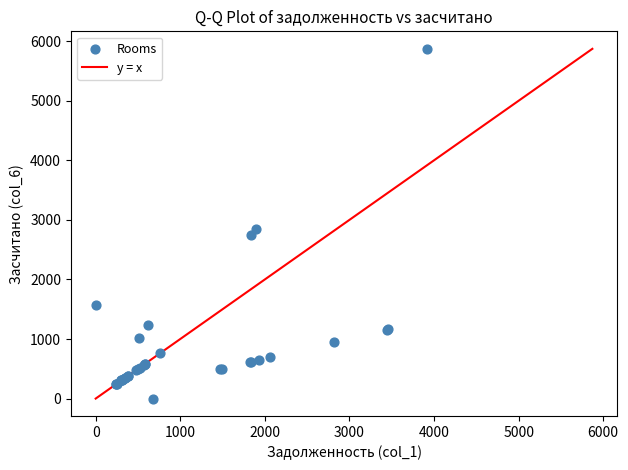

What Y value in the scatter plot is closest to 2935?

2851.5